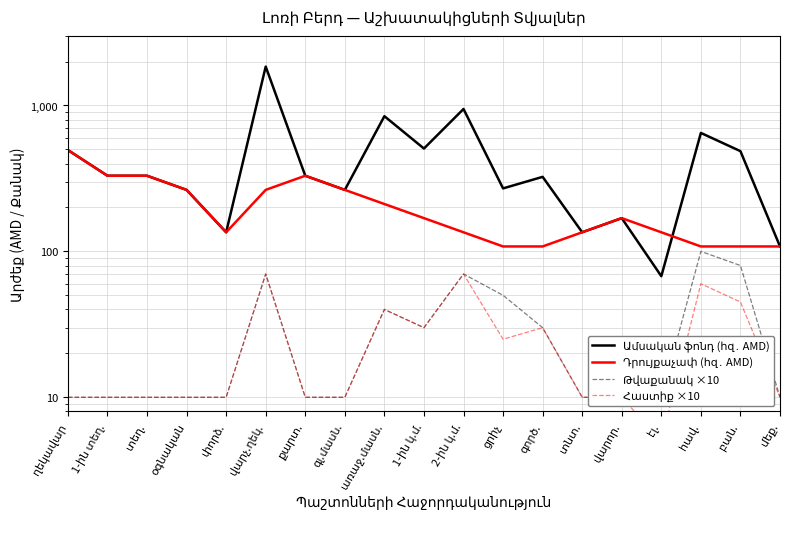

Where is Հաստիք ×10 nearest to the value 37?

առաջ.մասն.